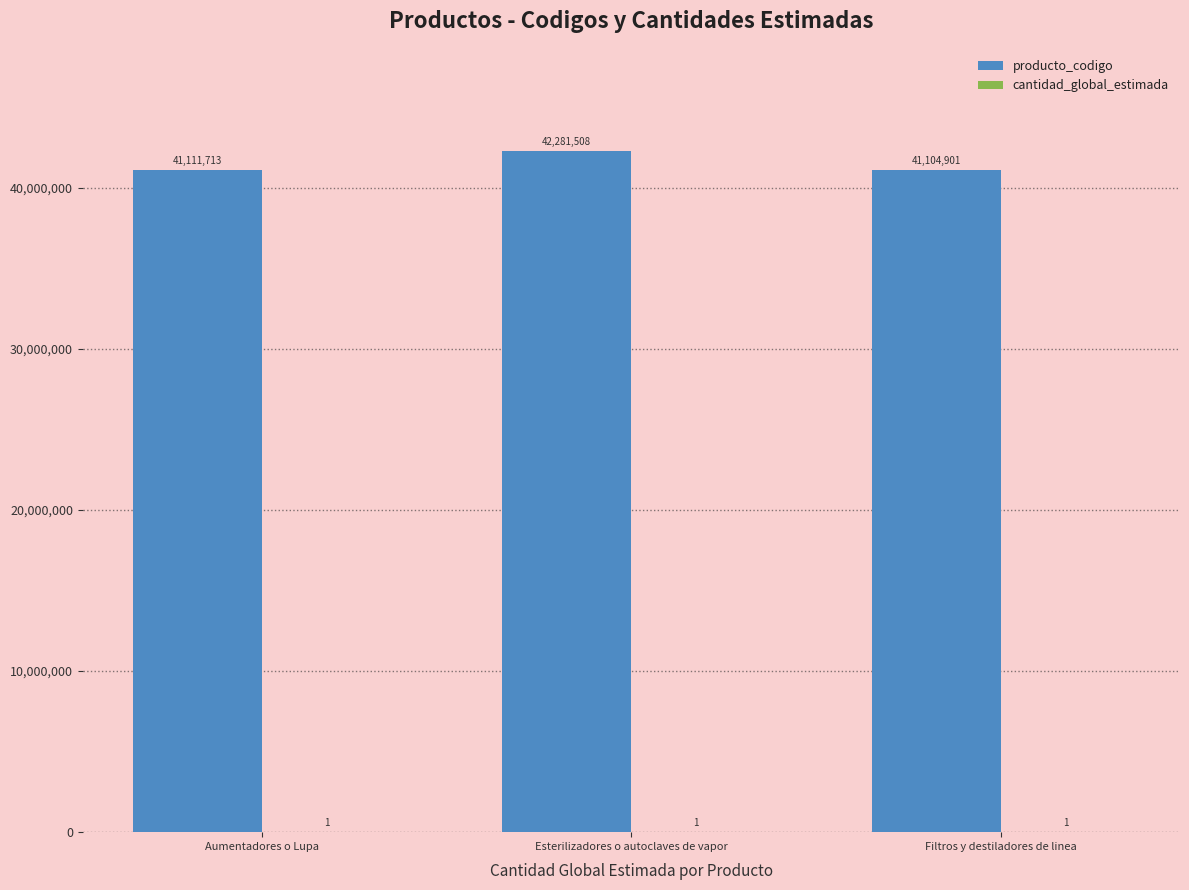

How many categories are shown in the chart?

3